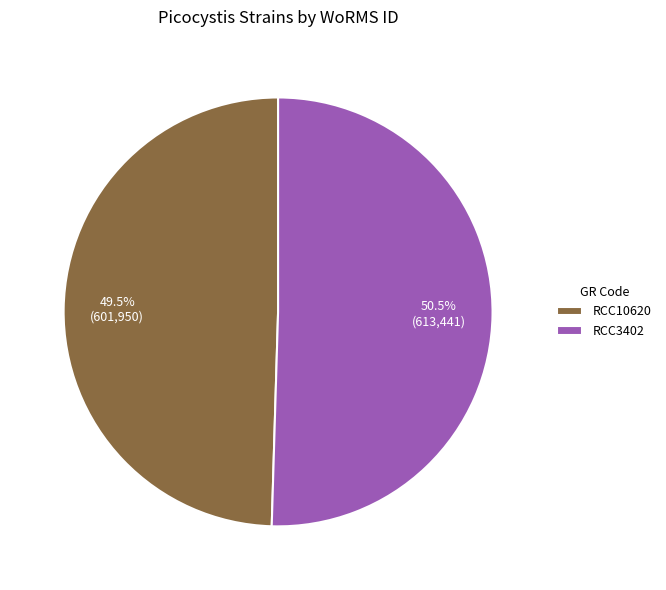

To the nearest percent, what is the difference between the RCC10620 and RCC3402 slice percentages?

1%